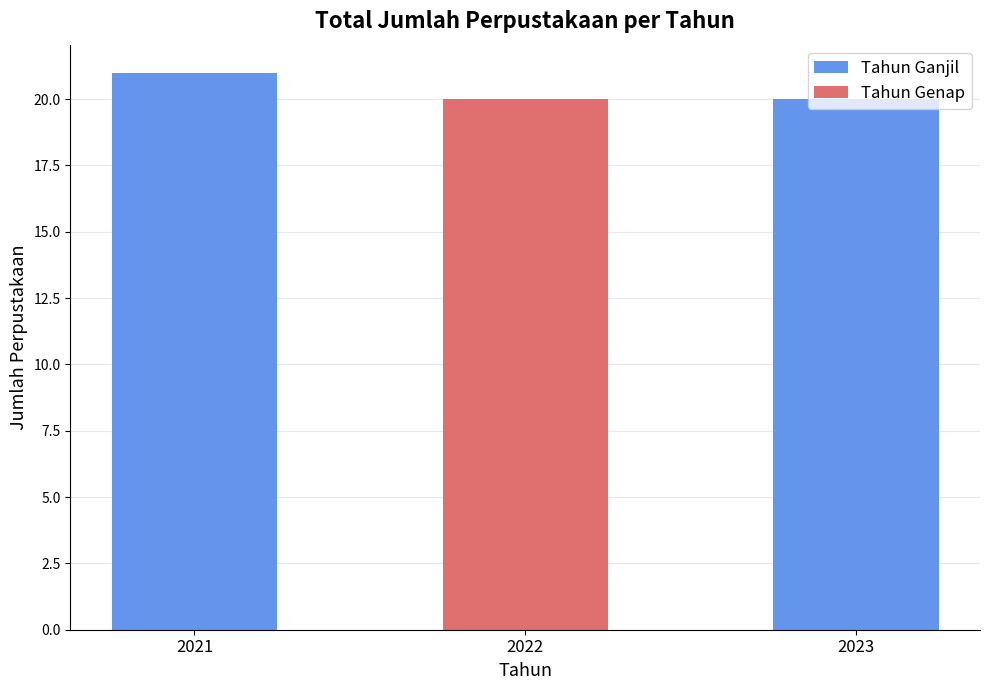

What is the difference between the maximum and minimum values?

1